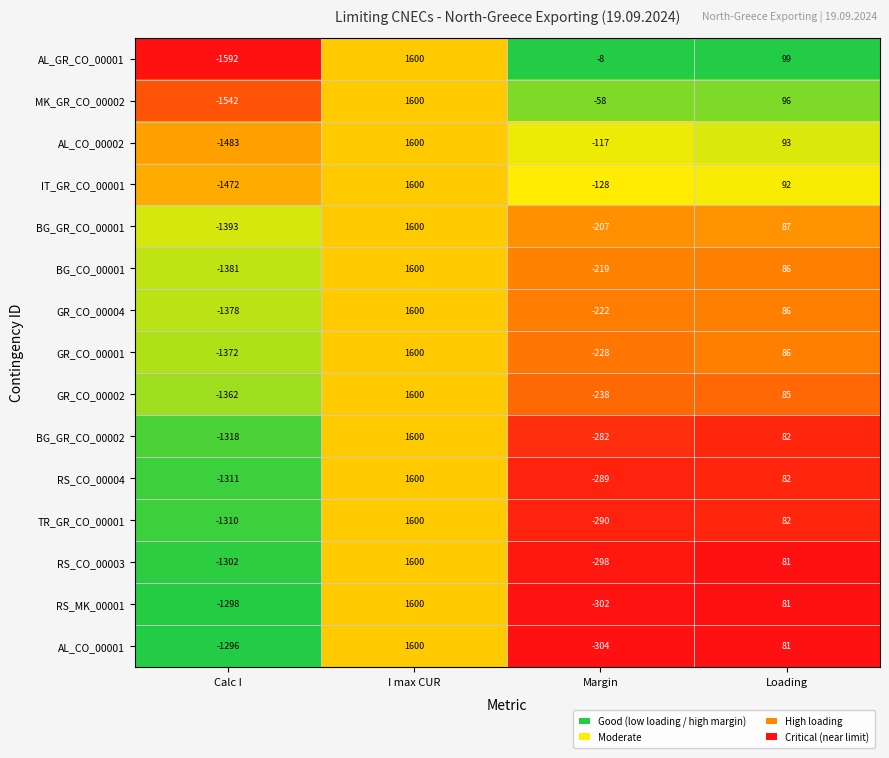

True or false: MK_GR_CO_00002 has a value of 96 at Loading.

True